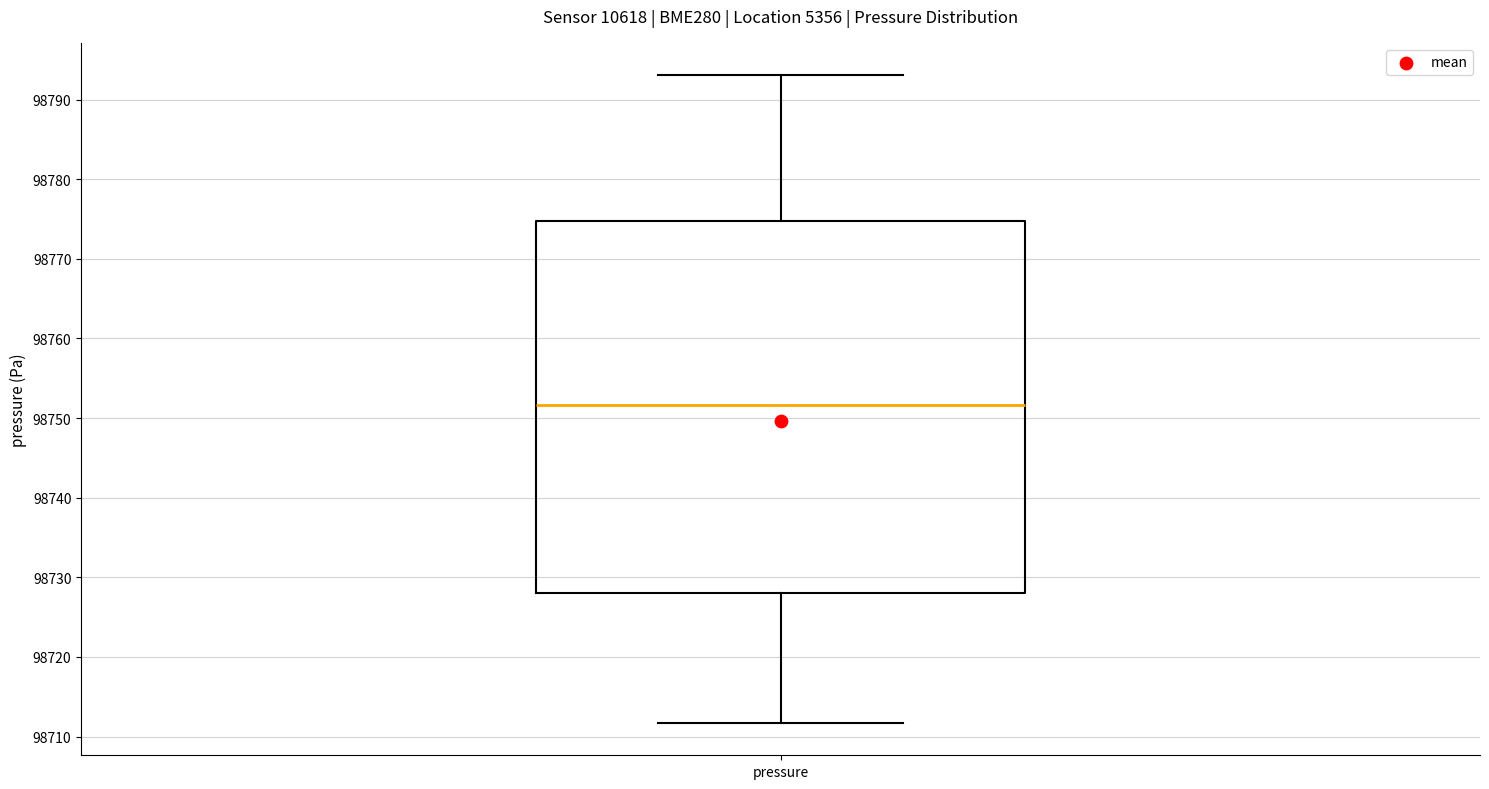

Where does the upper whisker of the box for pressure end on the y-axis? The values are not printed on the chart, so give them approximately, as read against the axis.

98793